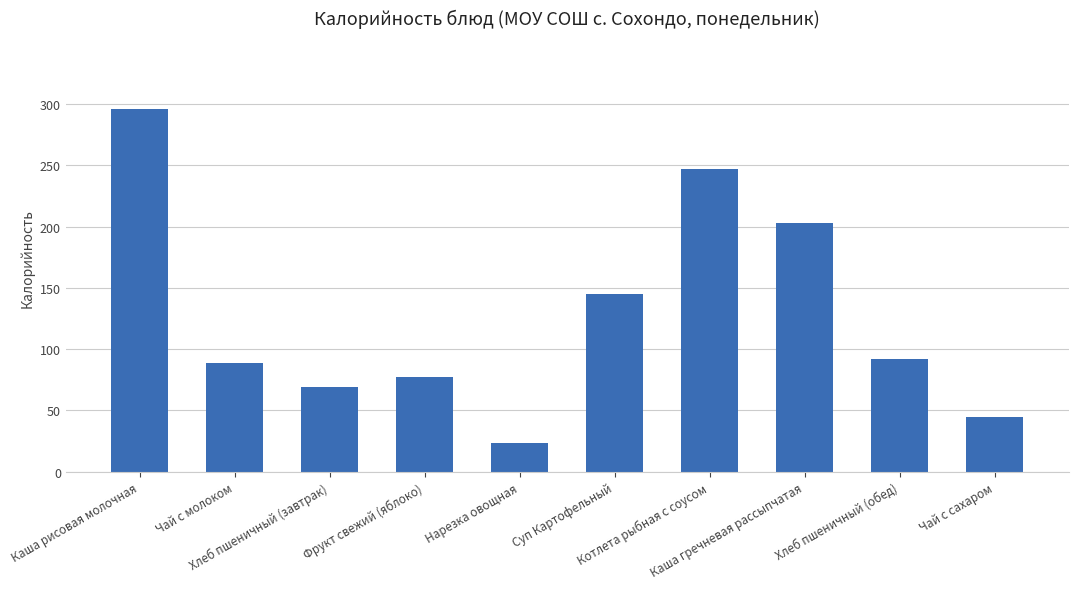

What is the label of the 7th bar from the left?

Котлета рыбная с соусом